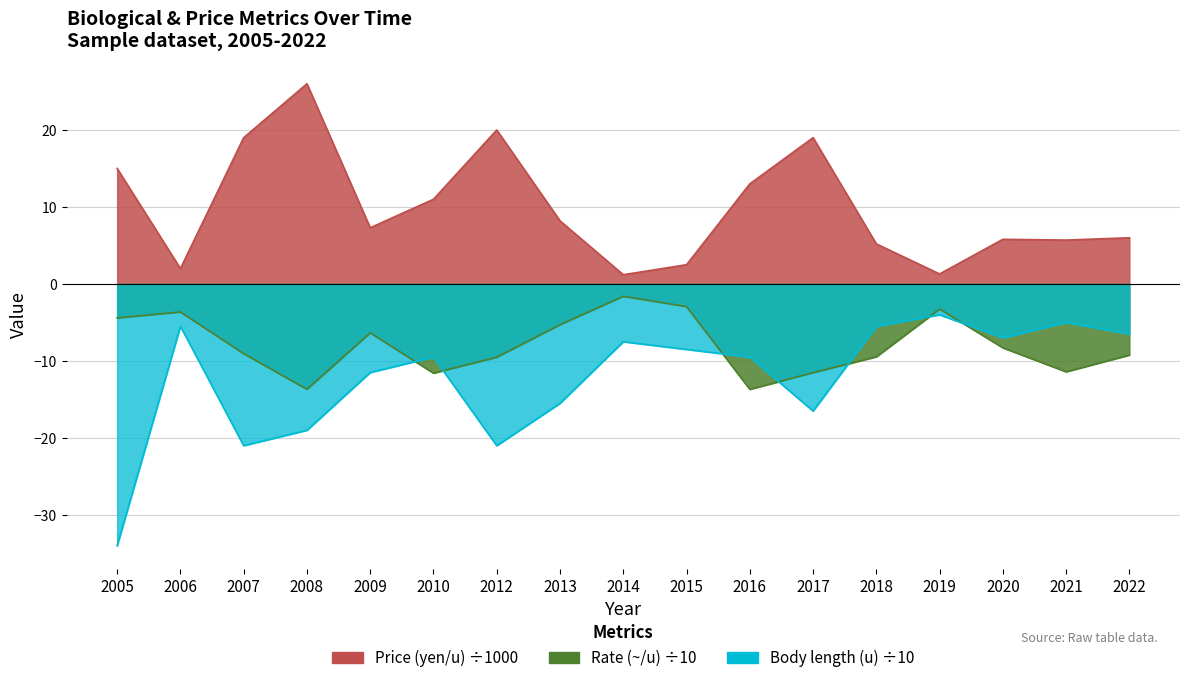

What is the value of the Body length (u) point at the 9th from the left?

-7.5